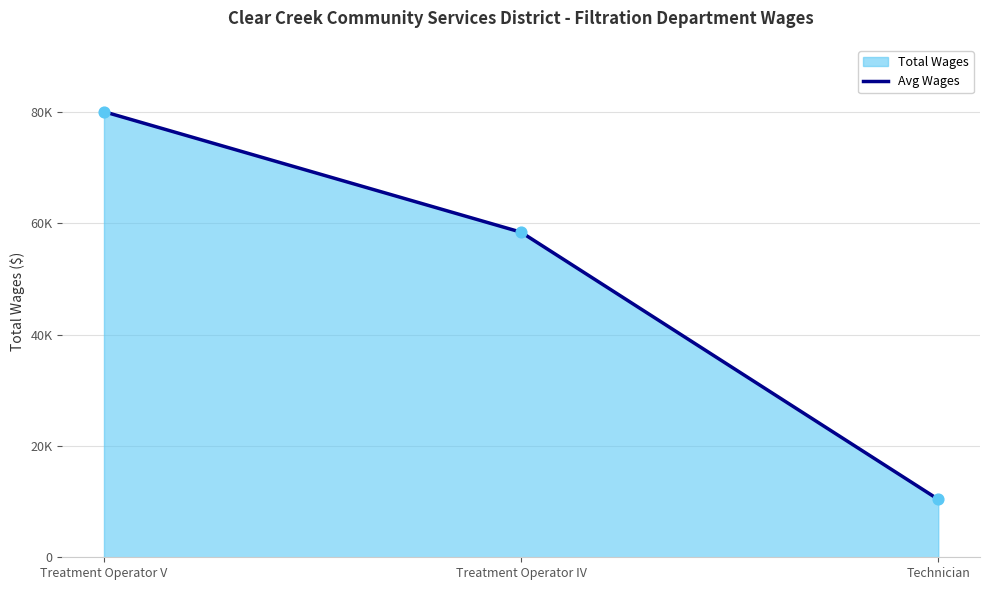

Approximately how many times larger is the value at Technician compared to Treatment Operator V?

0.1